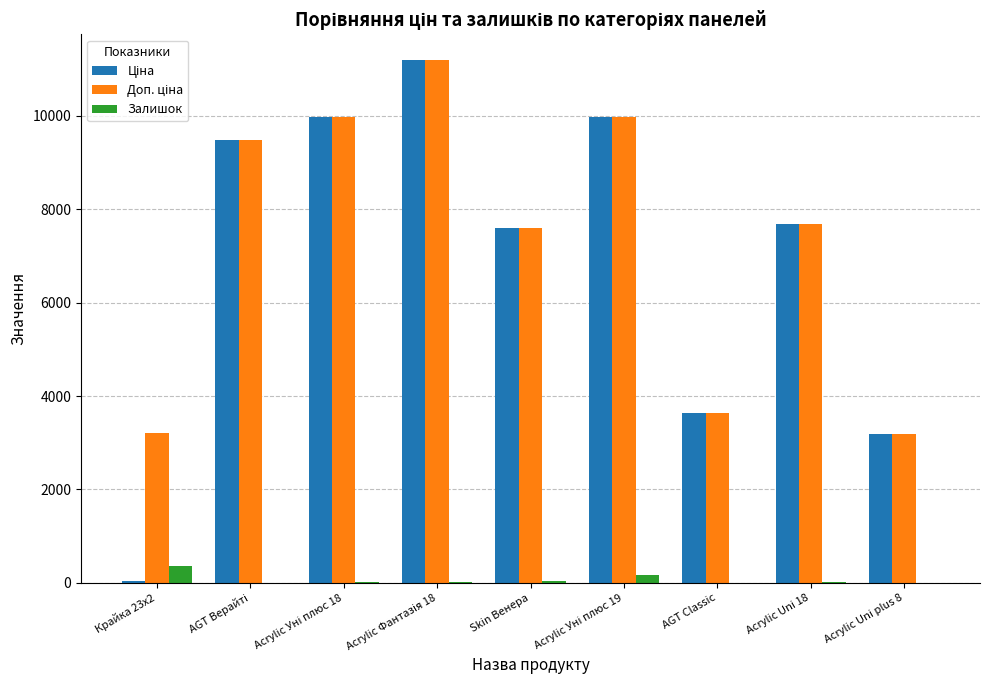

What is the difference between the Залишок values at AGT Верайті and Skin Венера?

44.0